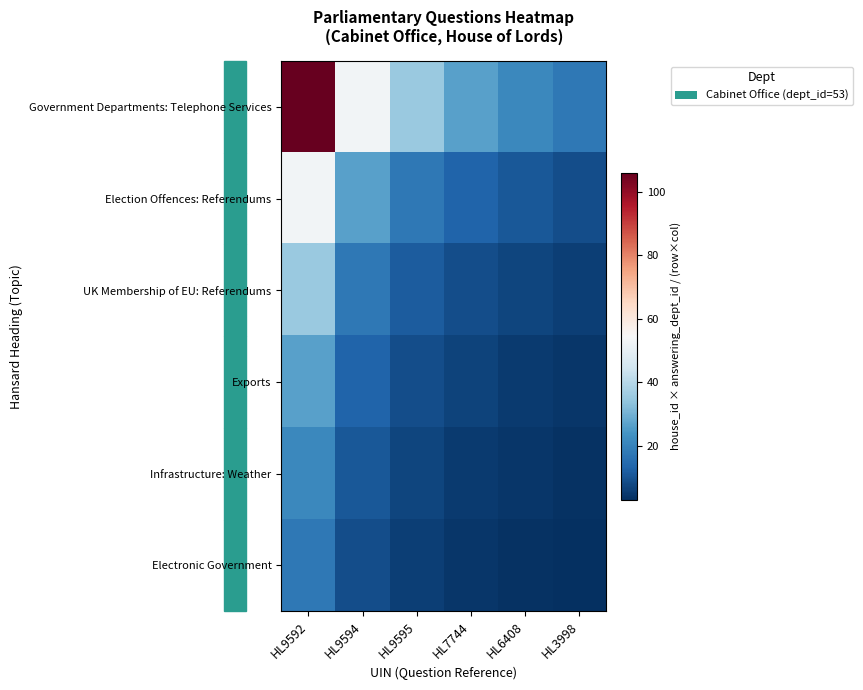

Count the number of data series in this chart.

6